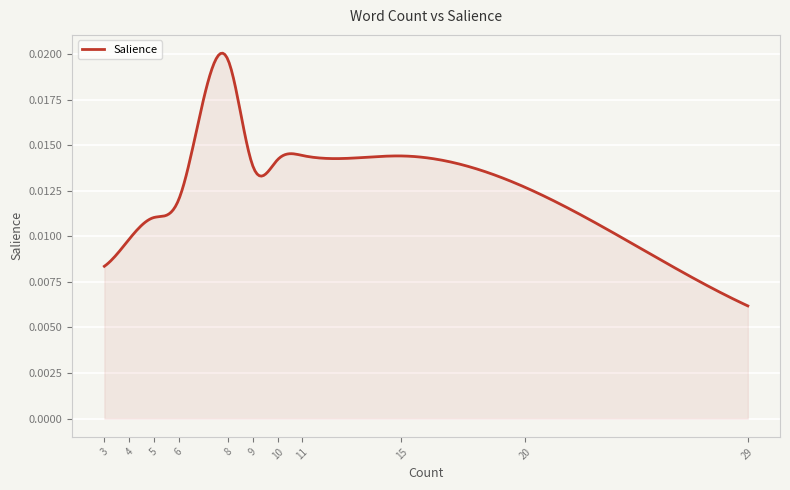

Does the chart display data point markers on the line(s)?

No